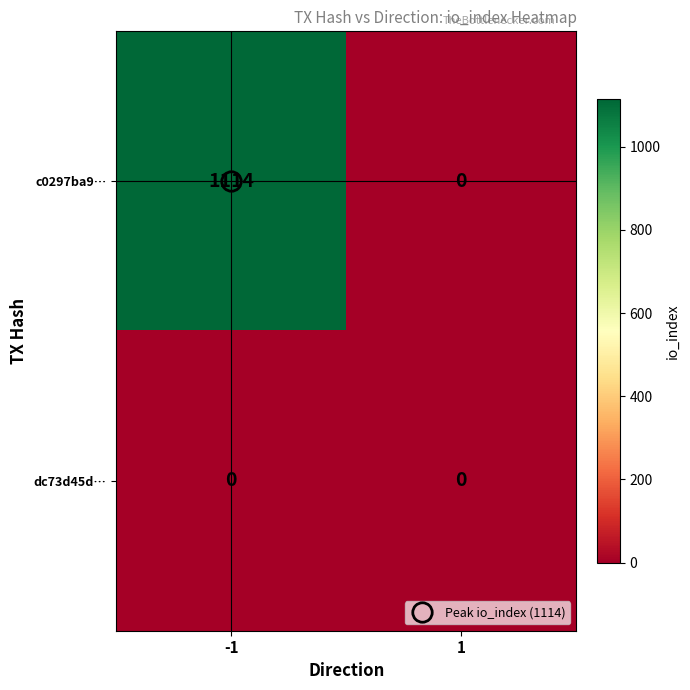

Which series has the largest range (max minus min)?

c0297ba9…